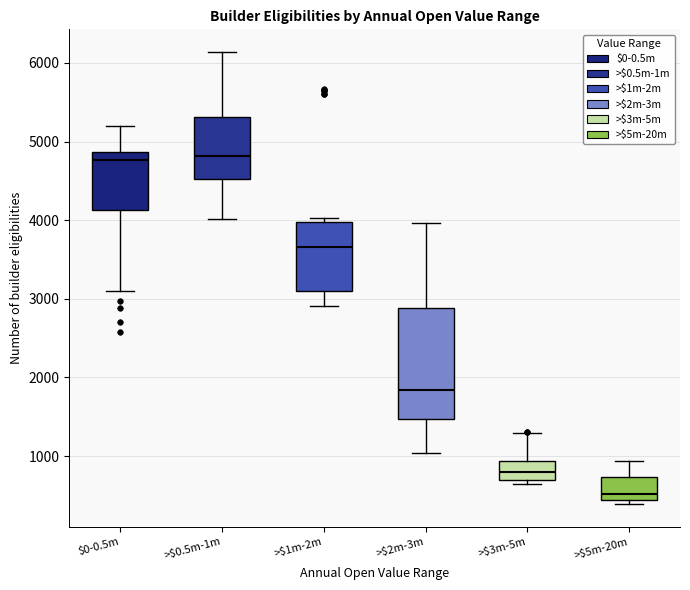

Where does the median line of the box for >$1m-2m sit on the y-axis? The values are not printed on the chart, so give them approximately, as read against the axis.

3700